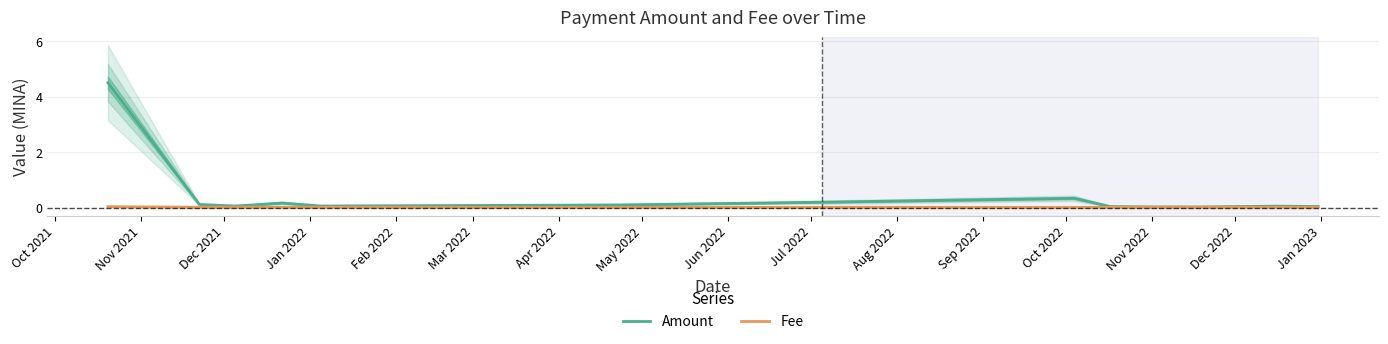

Which category has the lowest value across all series?

May 2022